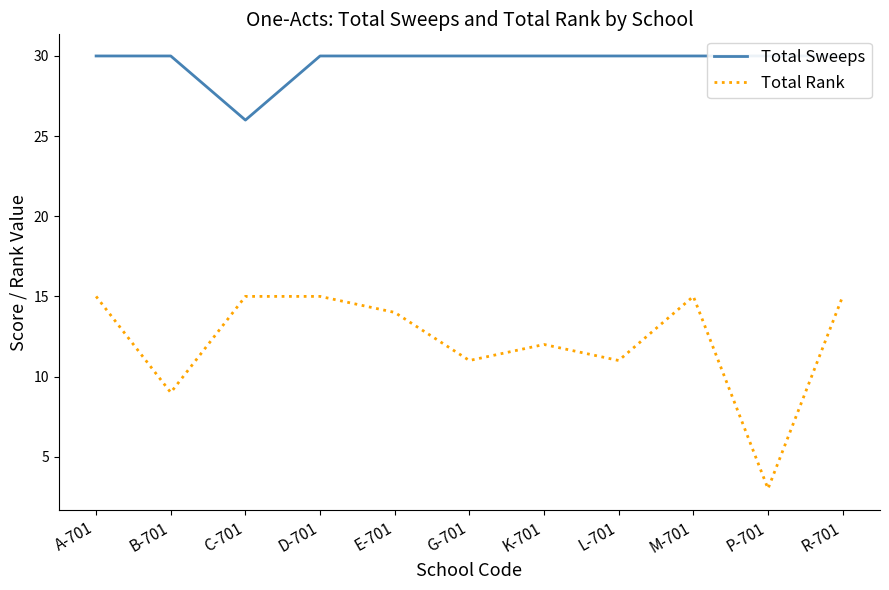

How many lines are shown in the chart?

2